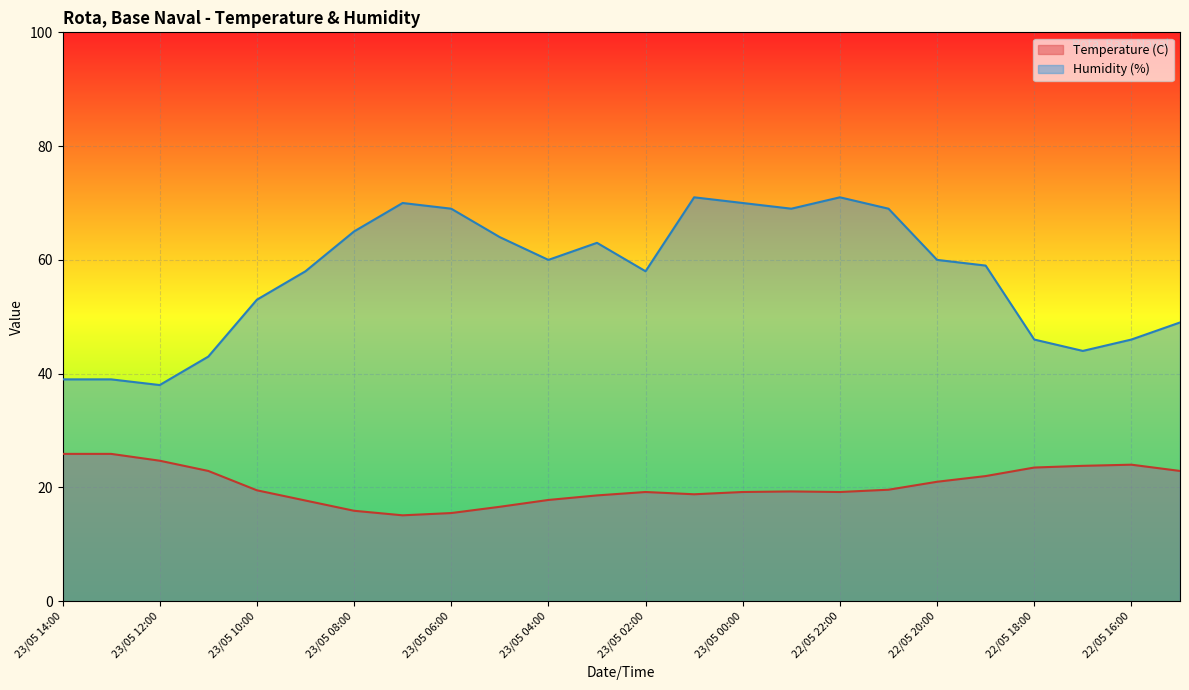

At which category does Temperature (C) reach its first local peak?

23/05 02:00